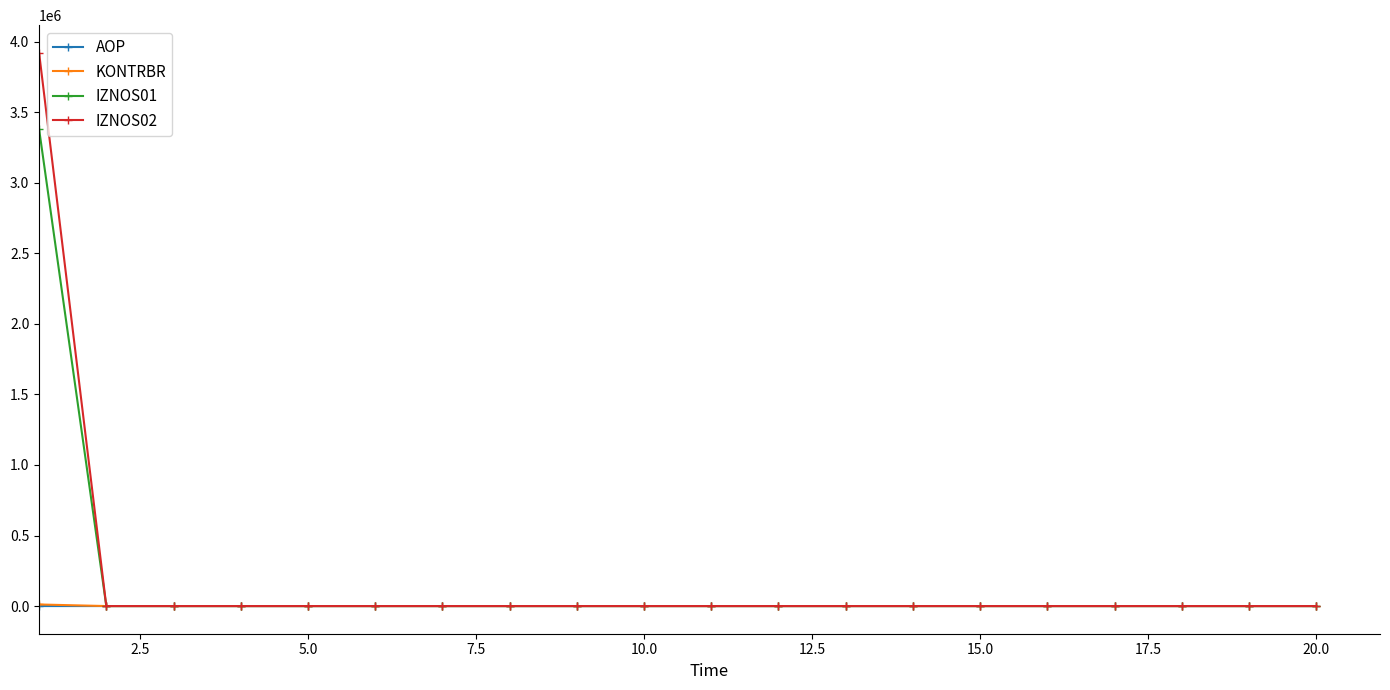

What is the highest value of the IZNOS02 series?

3920894.6